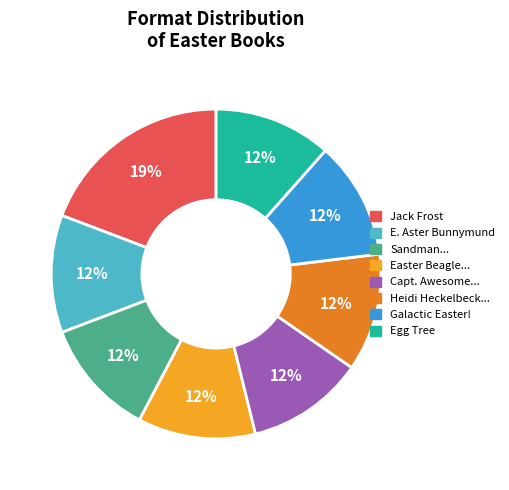

To the nearest percent, what is the average slice percentage?

12%